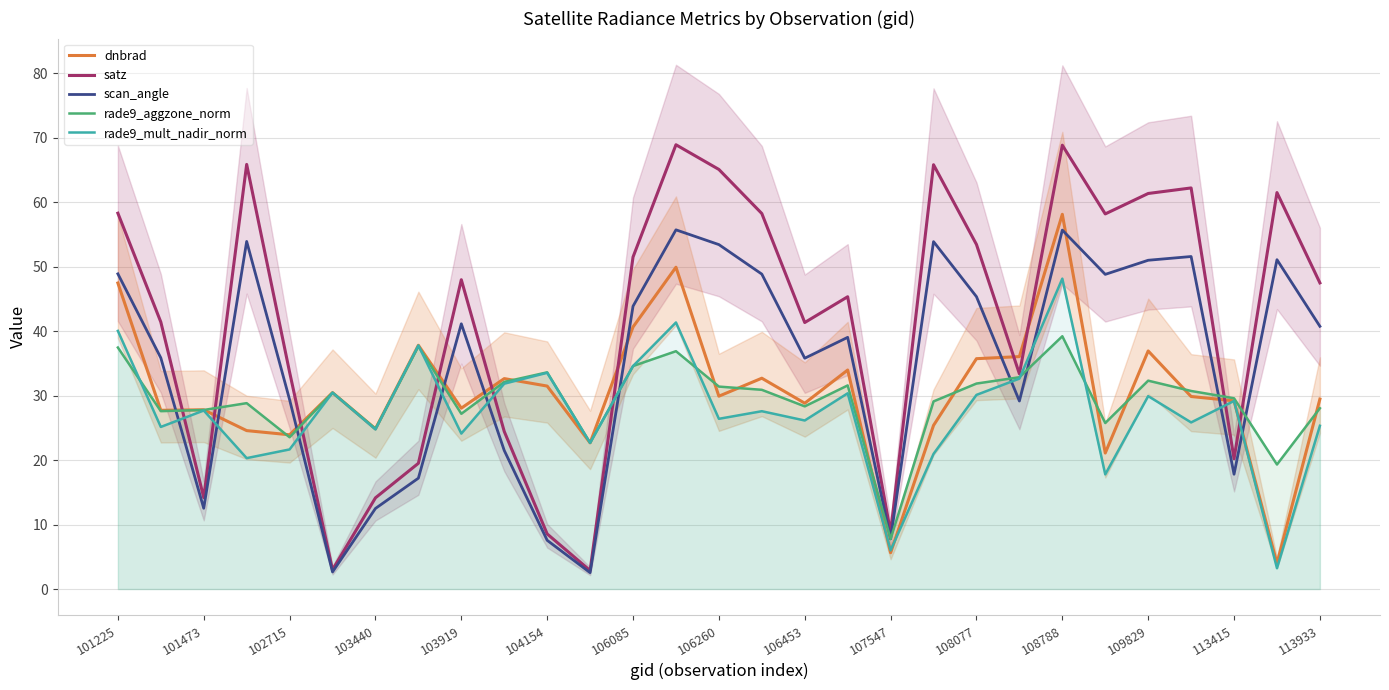

Reading left to right, extract all data points from this chart.

dnbrad: 47.5	27.7	27.8	24.6	23.9	30.5	24.9	37.8	28.1	32.6	31.5	22.7	40.7	49.9	29.9	32.7	28.8	34.0	5.6	25.4	35.7	36.1	58.1	21.1	36.9	29.9	29.2	4.0	29.5
satz: 58.3	41.4	14.2	65.9	33.6	3.0	14.2	19.5	48.0	24.4	8.6	2.9	51.5	68.9	65.1	58.3	41.4	45.4	8.8	65.8	53.5	33.4	68.9	58.2	61.4	62.2	20.2	61.5	47.5
scan_angle: 48.9	35.9	12.5	53.9	29.4	2.6	12.5	17.2	41.1	21.5	7.6	2.5	43.9	55.7	53.4	48.9	35.8	39.0	7.8	53.9	45.4	29.2	55.7	48.8	51.0	51.6	17.8	51.1	40.8
rade9_aggzone_norm: 37.5	27.6	27.8	28.8	23.6	30.5	24.9	37.7	27.2	32.1	33.6	22.7	34.6	36.9	31.4	30.9	28.3	31.6	7.8	29.1	31.9	32.9	39.2	25.8	32.3	30.7	29.6	19.3	28.1
rade9_mult_nadir_norm: 40.0	25.1	27.7	20.3	21.7	30.5	24.8	37.8	24.1	31.9	33.5	22.7	34.6	41.4	26.4	27.6	26.1	30.4	6.0	21.0	30.1	32.6	48.2	17.8	29.9	25.9	29.2	3.2	25.3